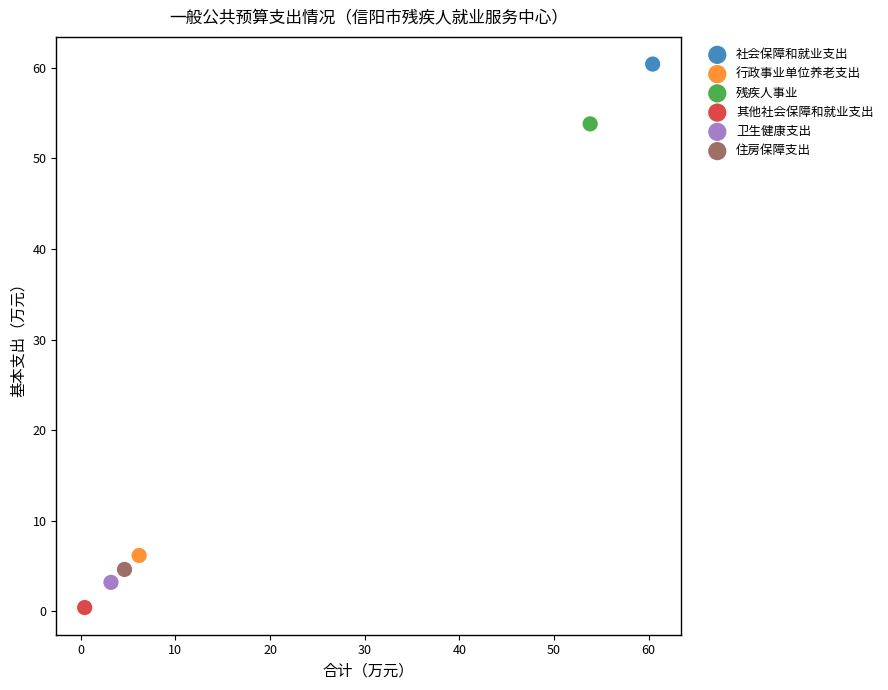

What are all the series names shown in the legend?

社会保障和就业支出, 行政事业单位养老支出, 残疾人事业, 其他社会保障和就业支出, 卫生健康支出, 住房保障支出